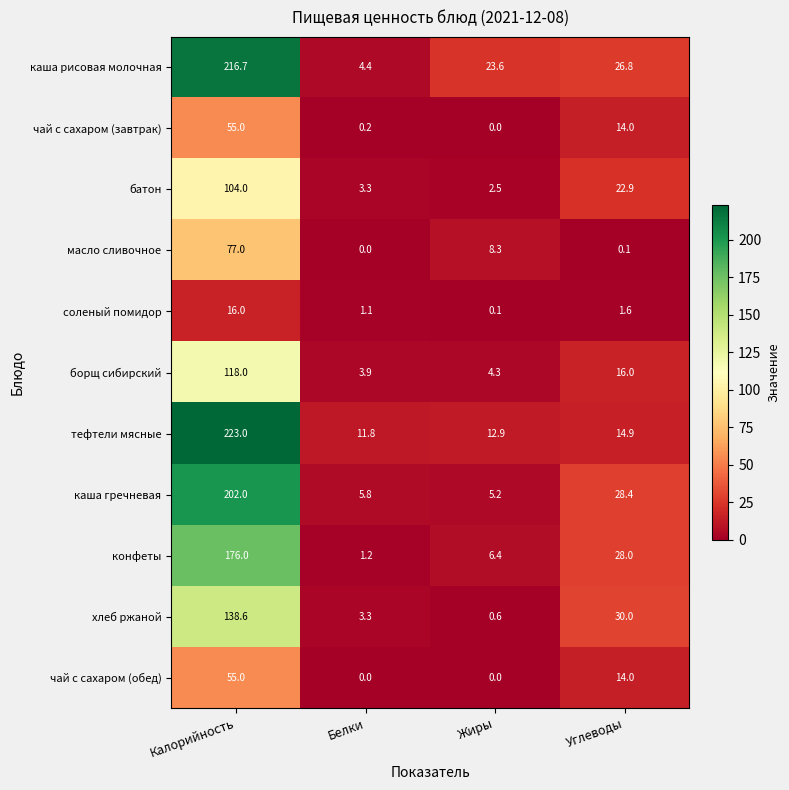

What is the difference between the maximum and second lowest values in the хлеб ржаной series?

135.3